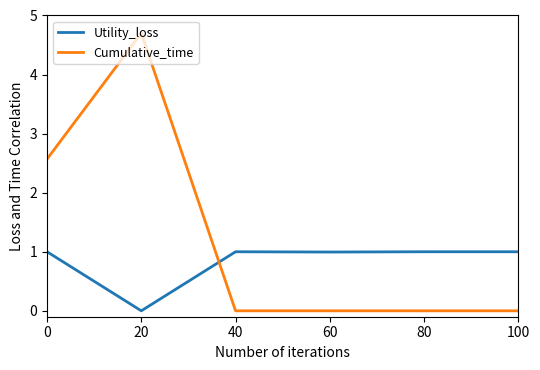

What is the sum of all Utility_loss values?

5.0